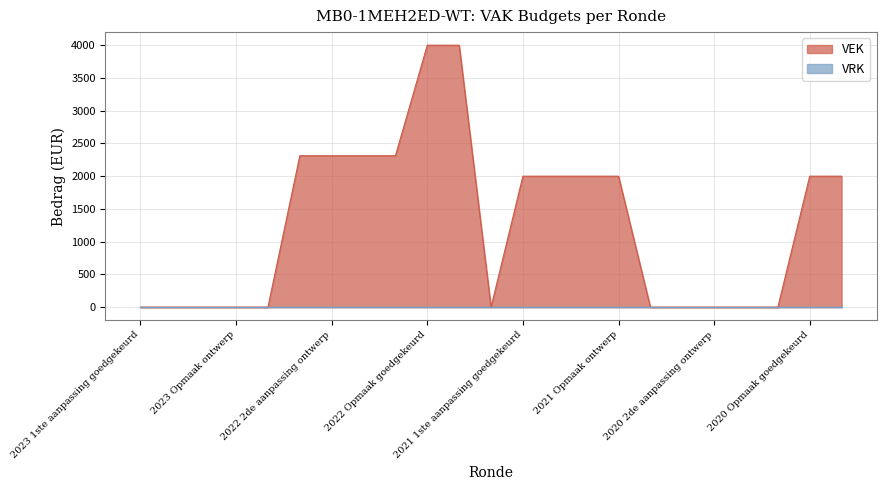

Is it true that the value at 2020 Opmaak goedgekeurd is 2000?

True